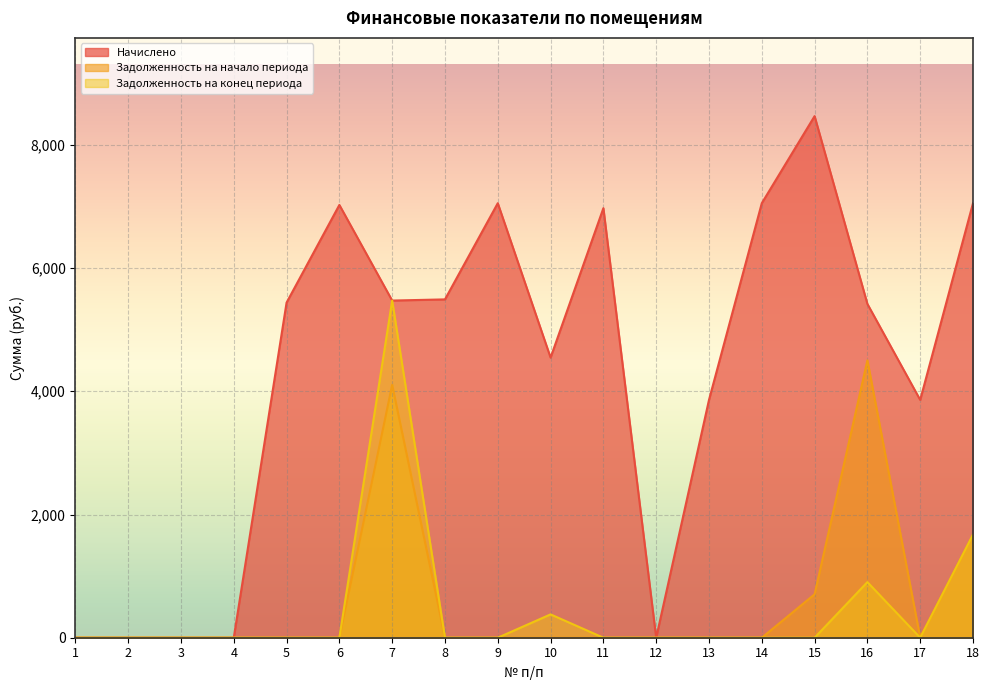

How many values in Начислено are above zero?

13